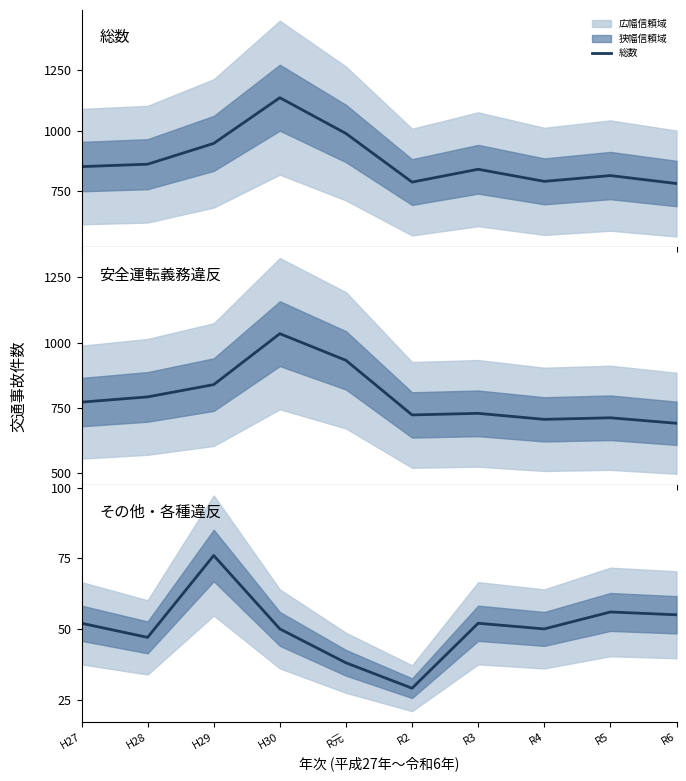

True or false: その他・各種違反 and 安全運転義務違反 cross at least once.

False